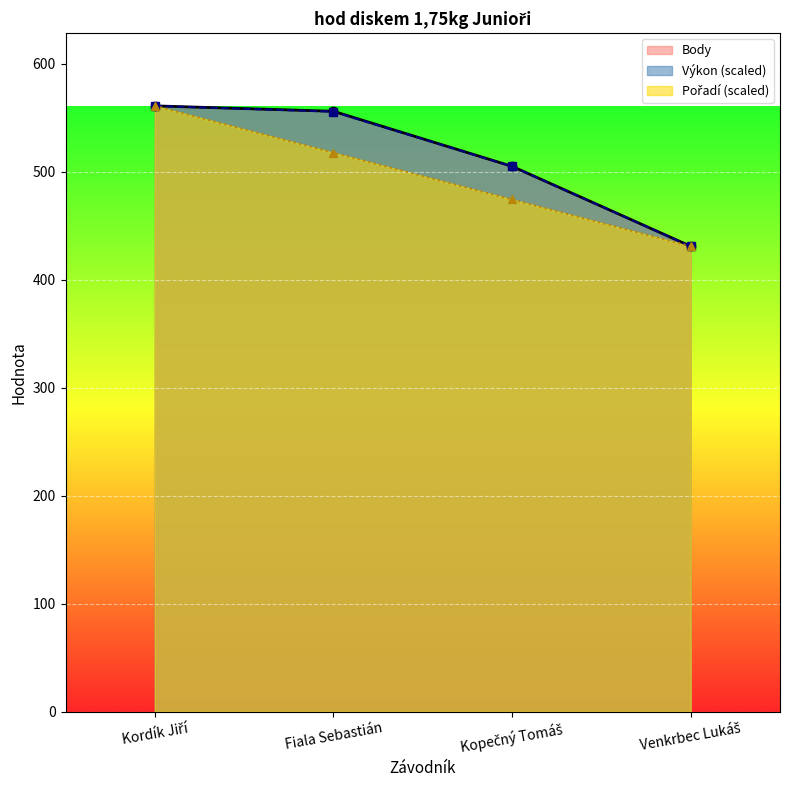

What is the sum of the Body values at Kordík Jiří and Kopečný Tomáš?

1066.0